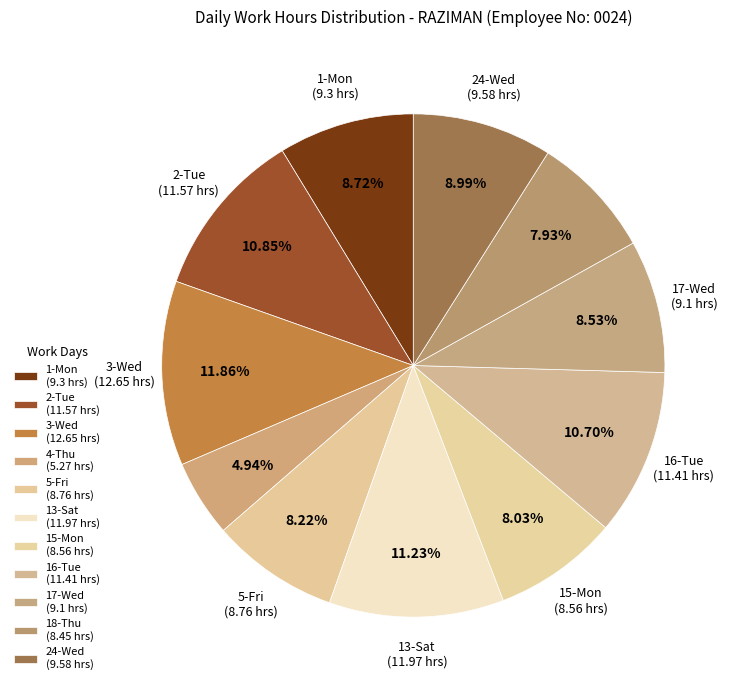

What is the total percentage of 24-Wed and 17-Wed?

17.5%